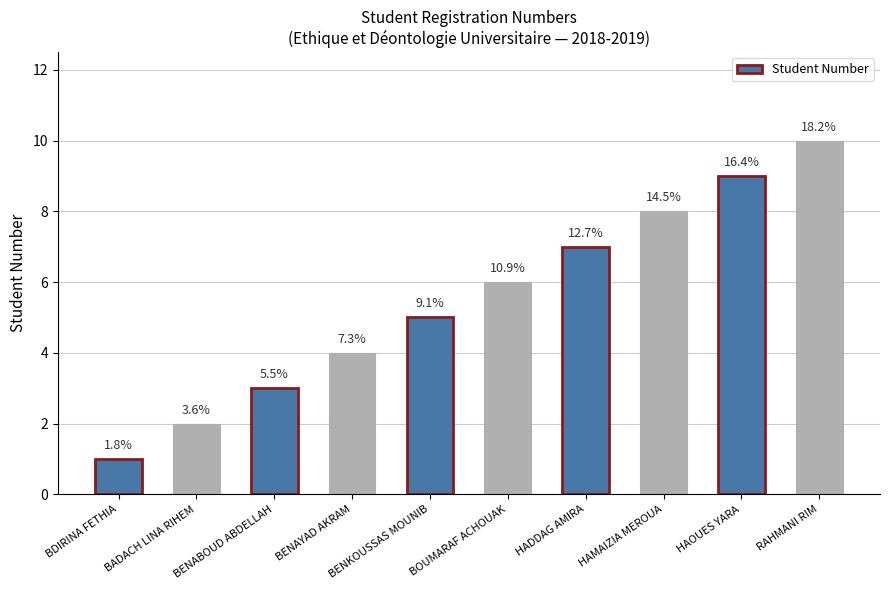

What is the maximum value shown in the chart?

10